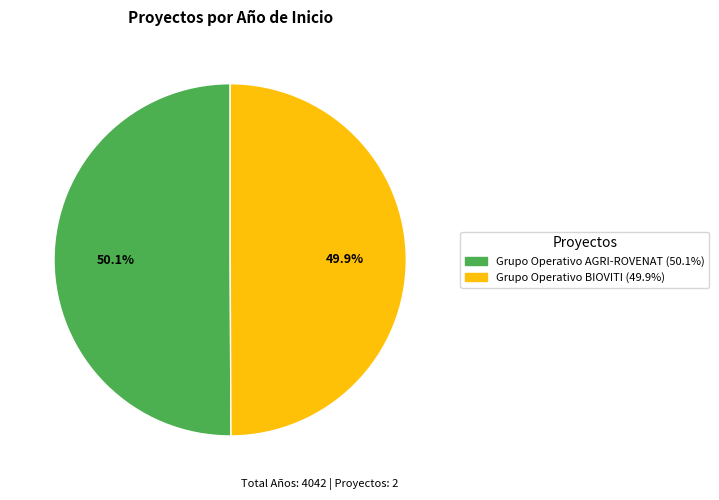

Is there a majority slice in this chart?

Yes